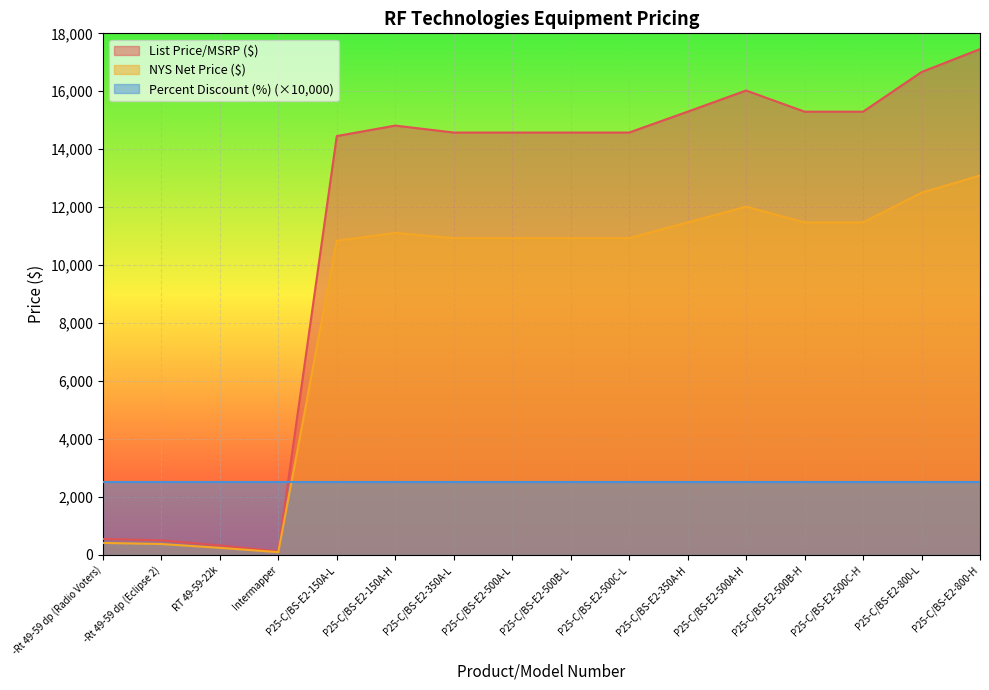

Is it true that NYS Net Price ($) equals 93.8 at Intermapper?

True